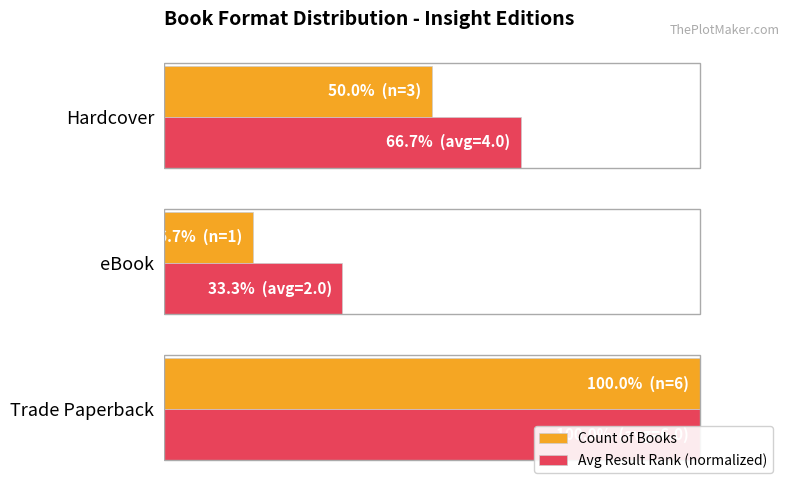

Rank the series at Trade Paperback from lowest to highest value.

Count of Books, Avg Result Rank (normalized)